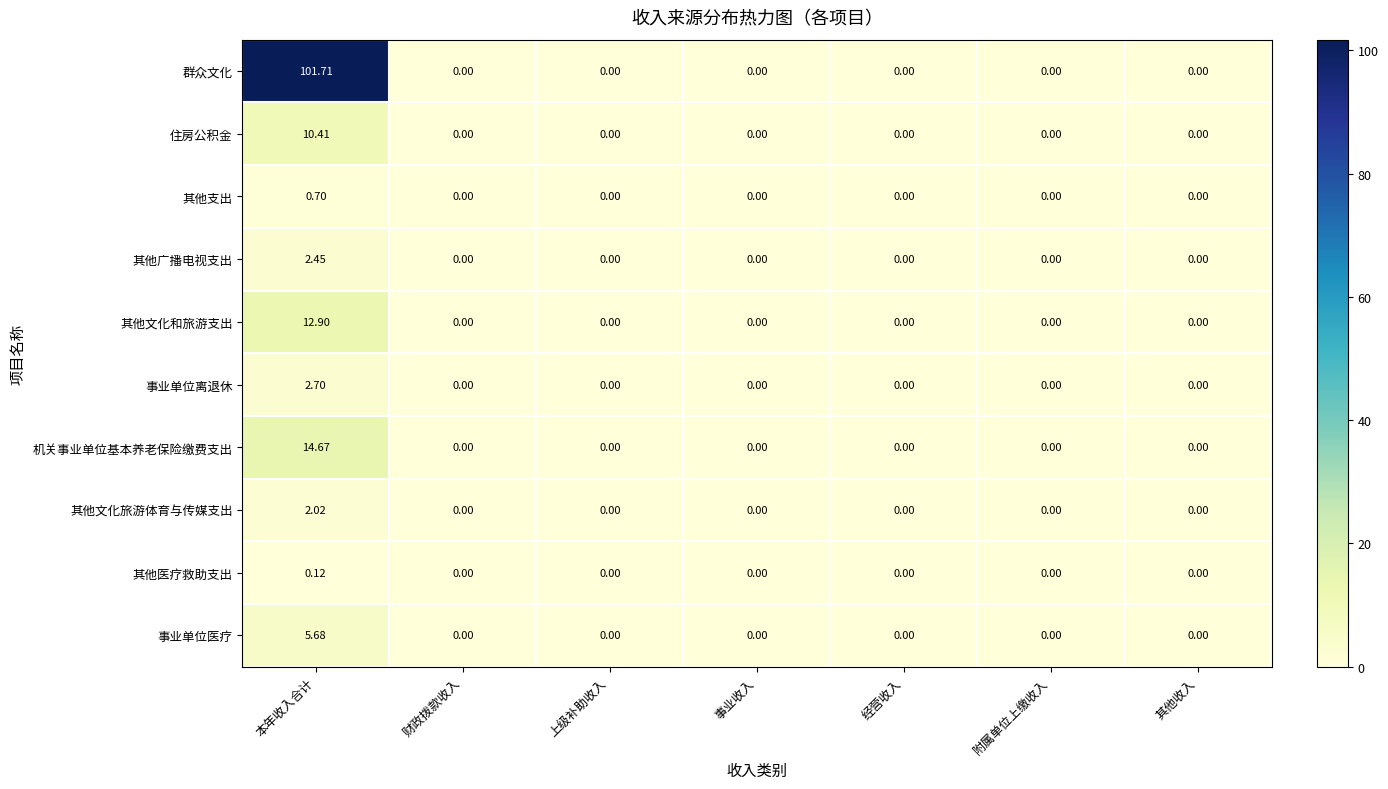

How many values in 机关事业单位基本养老保险缴费支出 are above zero?

1